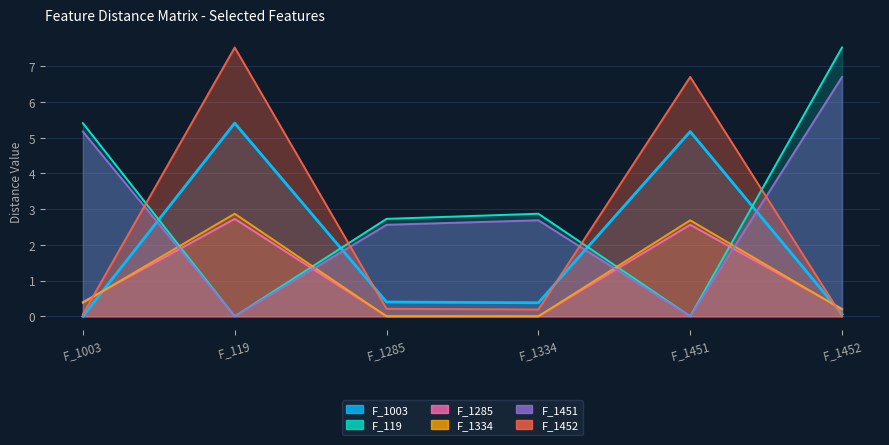

How many values in the F_1451 series are below 2?

2